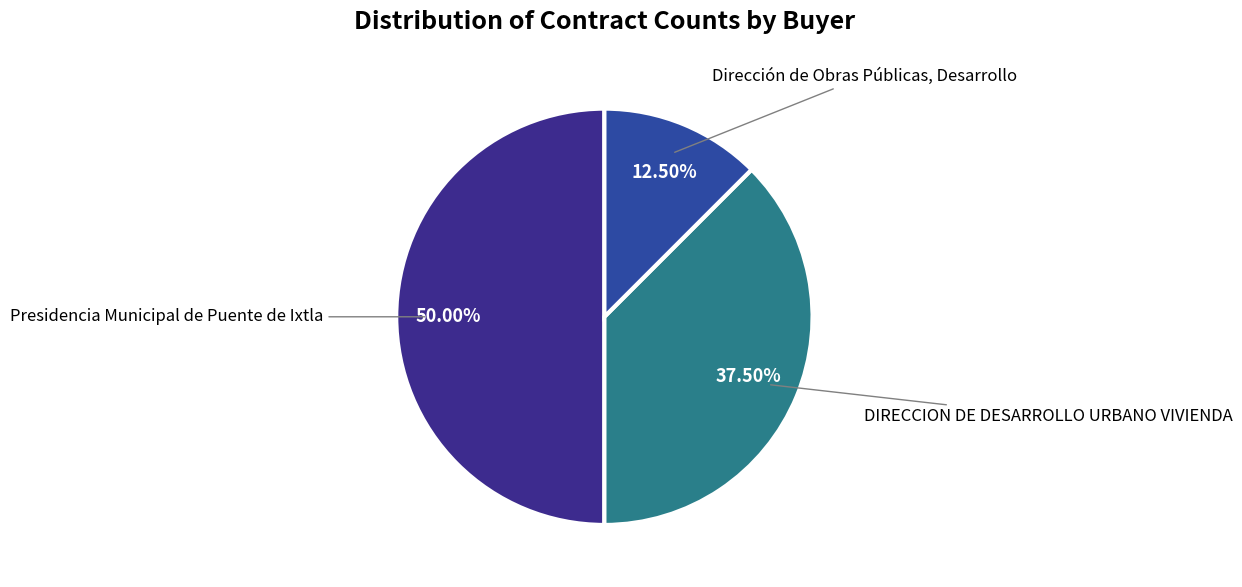

Approximately how many times larger is the value at Presidencia Municipal de Puente de Ixtla compared to DIRECCION DE DESARROLLO URBANO VIVIENDA?

1.3